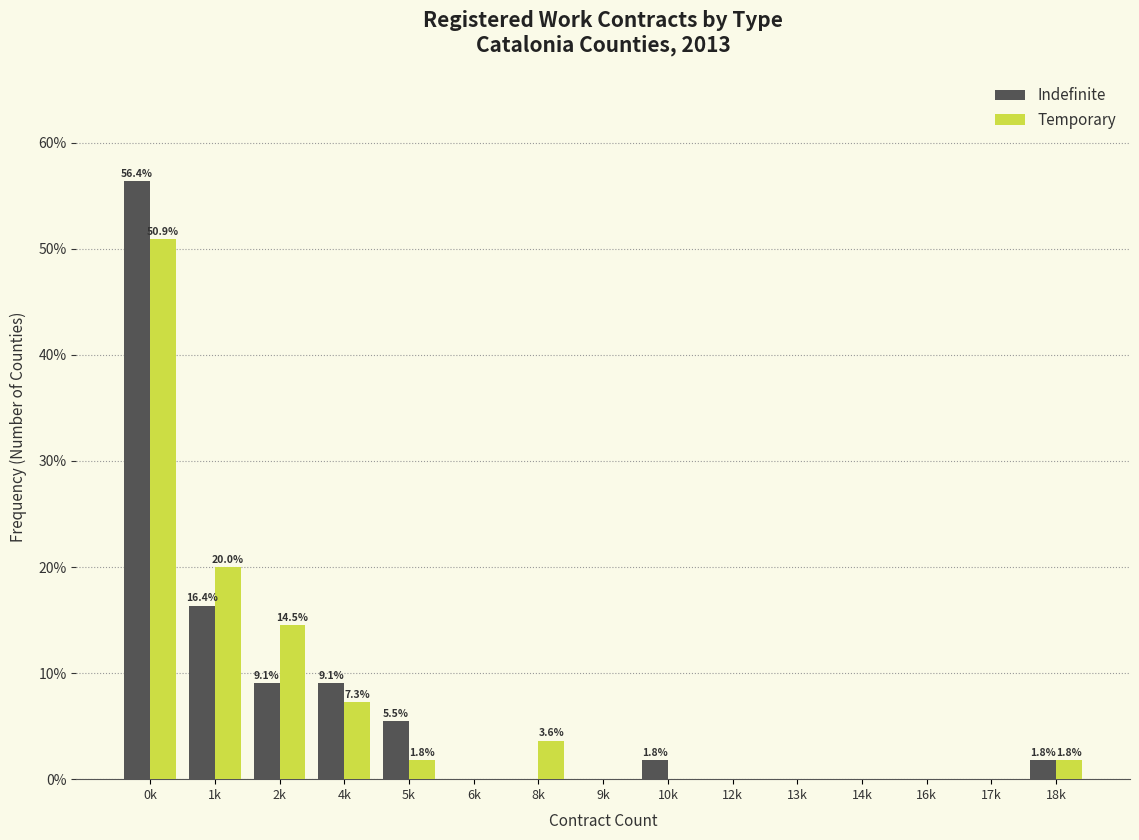

Reading right to left, list all the values displayed in this chart.

Indefinite: 18k=1.8	17k=0.0	16k=0.0	14k=0.0	13k=0.0	12k=0.0	10k=1.8	9k=0.0	8k=0.0	6k=0.0	5k=5.5	4k=9.1	2k=9.1	1k=16.4	0k=56.4
Temporary: 18k=1.8	17k=0.0	16k=0.0	14k=0.0	13k=0.0	12k=0.0	10k=0.0	9k=0.0	8k=3.6	6k=0.0	5k=1.8	4k=7.3	2k=14.5	1k=20.0	0k=50.9